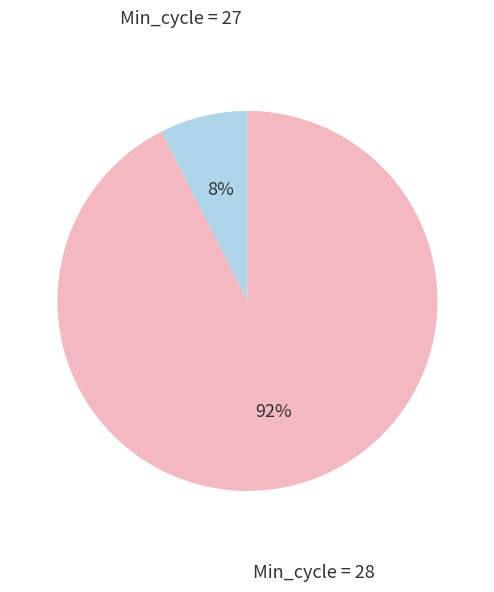

How many segments does this pie chart have?

2